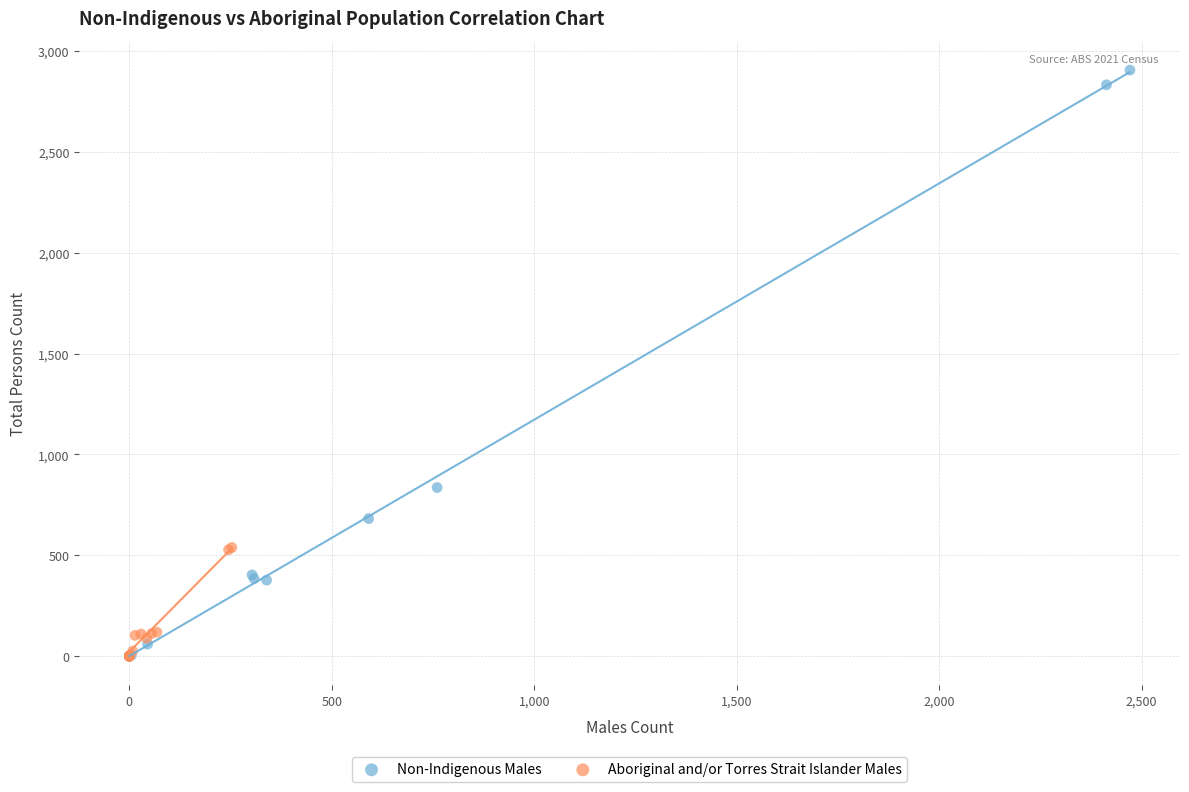

What are all the series names shown in the legend?

Non-Indigenous Males, Aboriginal and/or Torres Strait Islander Males